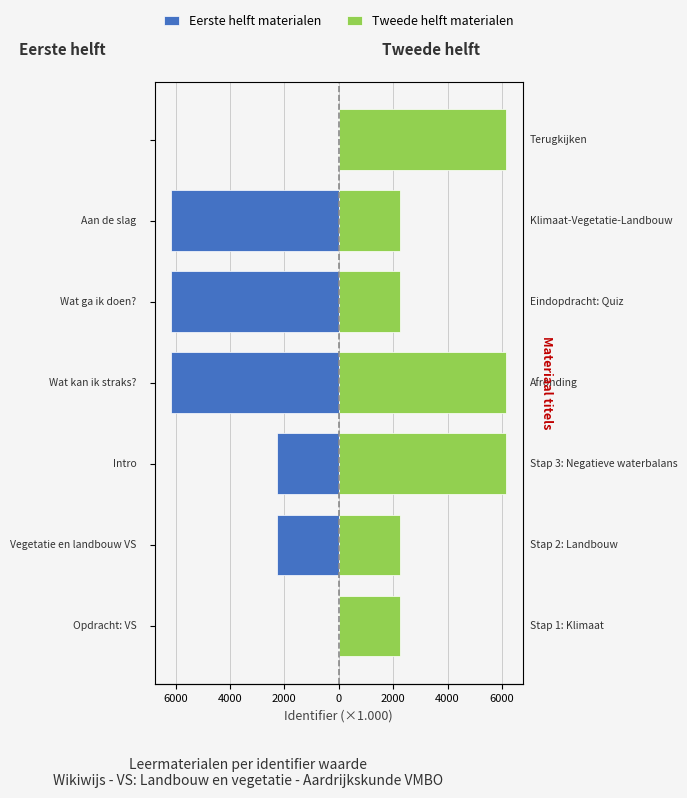

At 4000, list the series in order from smallest to largest.

Eerste helft materialen, Tweede helft materialen